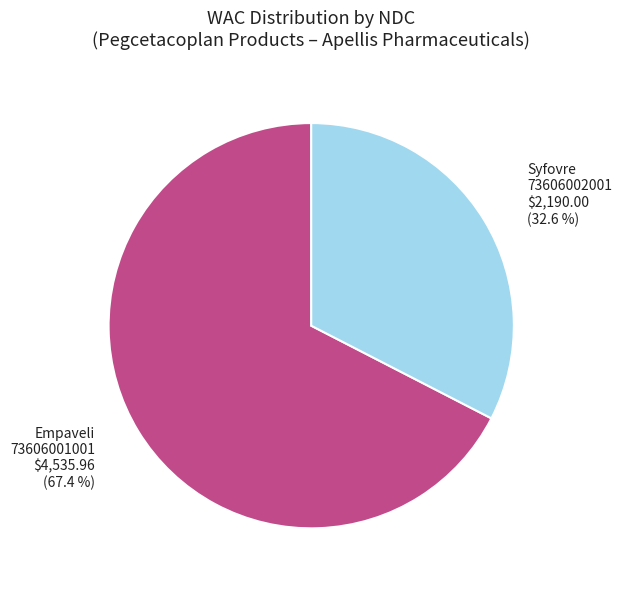

What portion of the pie excludes Syfovre 73606002001 $2,190.00 (32.6 %)?

67.4%